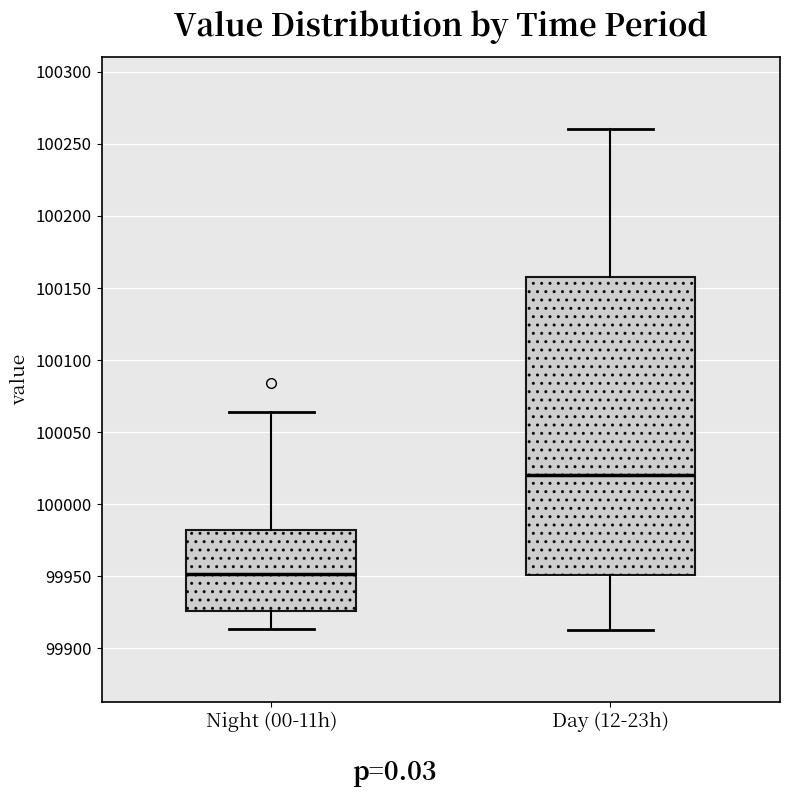

Which box's median line is the lowest?

Night (00-11h)